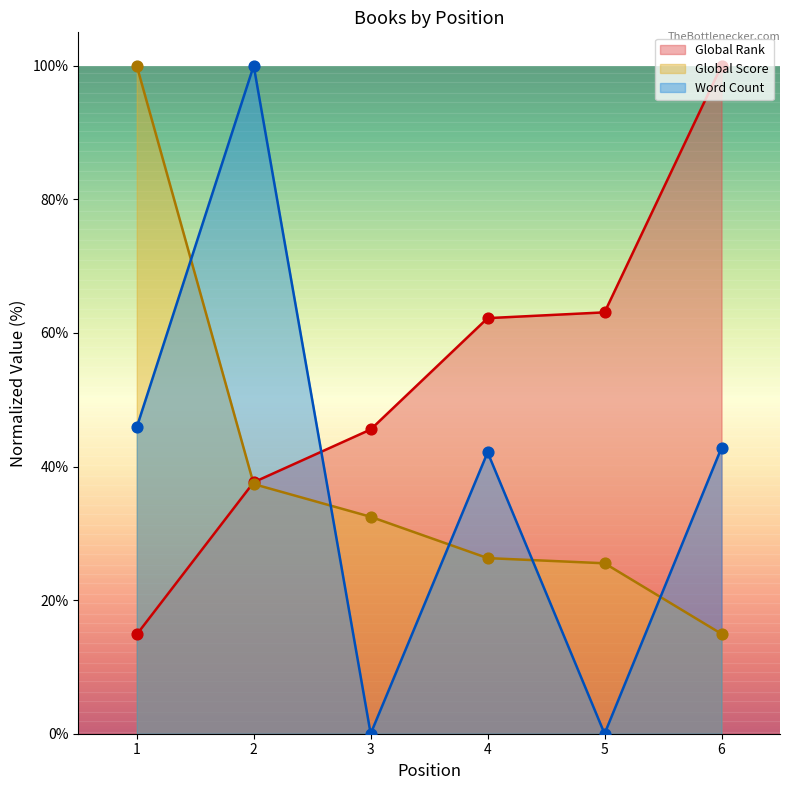

What are all the series names shown in the legend?

Global Rank, Global Score, Word Count